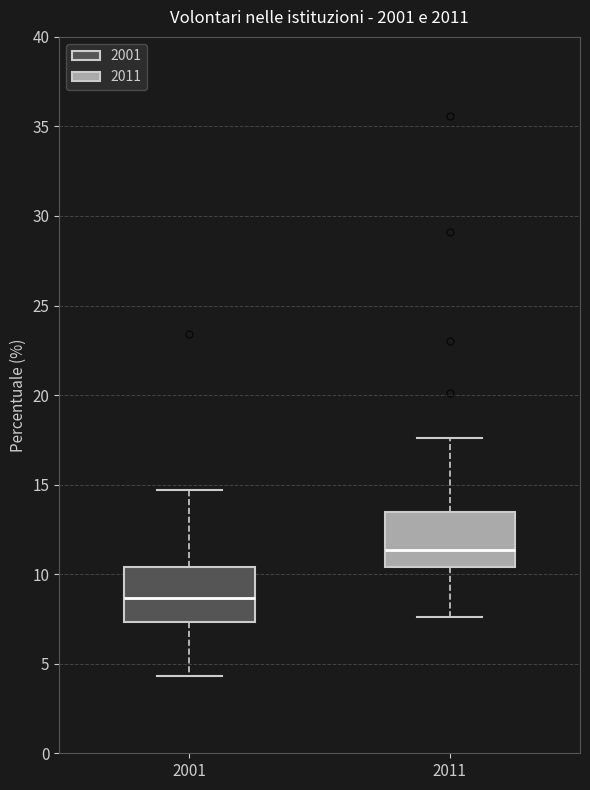

Reading left to right, transcribe this box plot: for each box, give where its median line is, the range the box spans, and where its two whiskers end, as read against the y-axis. The values are not printed on the chart, so give them approximately, as read against the axis.

2001: median 8.5, box 7.5 to 10.5, whiskers 4.5 to 14.5
2011: median 11.5, box 10.5 to 13.5, whiskers 7.5 to 17.5